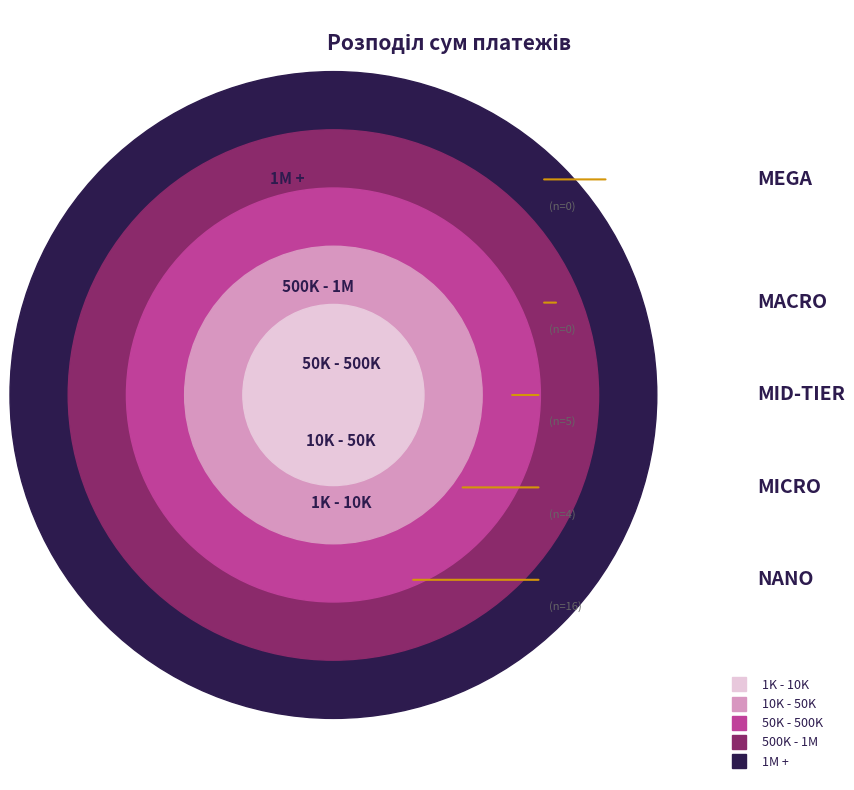

How many lines are shown in the chart?

1